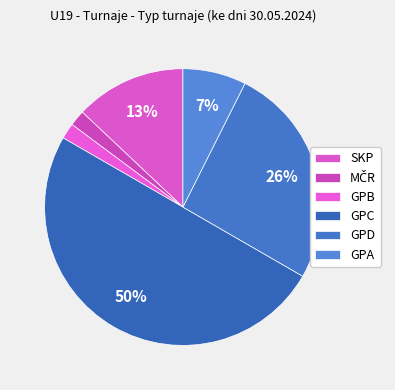

How many segments does this pie chart have?

6